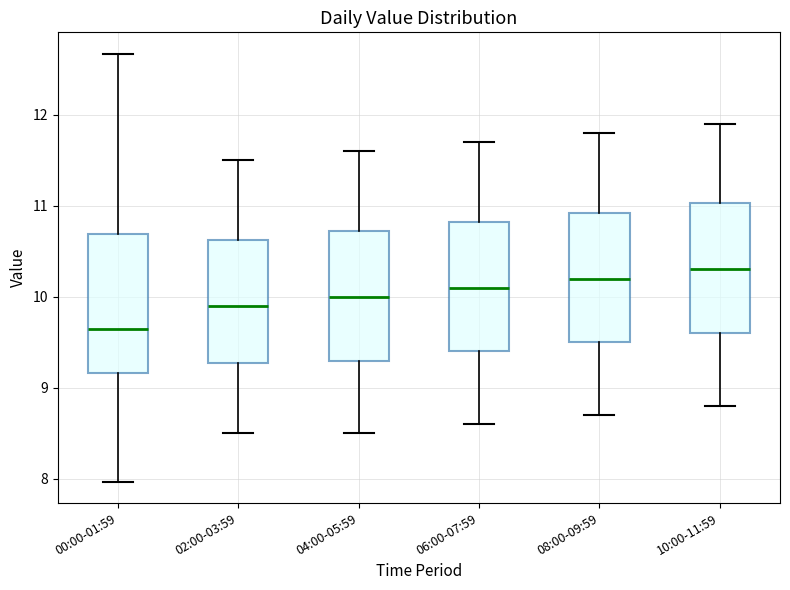

Reading left to right, read every box against the y-axis: the position of its median line, the range the box covers, and the ends of its whiskers. The values are not printed on the chart, so give them approximately, as read against the axis.

00:00-01:59: median 9.7, box 9.2 to 10.7, whiskers 8.0 to 12.7
02:00-03:59: median 9.9, box 9.3 to 10.6, whiskers 8.5 to 11.5
04:00-05:59: median 10.0, box 9.3 to 10.7, whiskers 8.5 to 11.6
06:00-07:59: median 10.1, box 9.4 to 10.8, whiskers 8.6 to 11.7
08:00-09:59: median 10.2, box 9.5 to 10.9, whiskers 8.7 to 11.8
10:00-11:59: median 10.3, box 9.6 to 11.0, whiskers 8.8 to 11.9